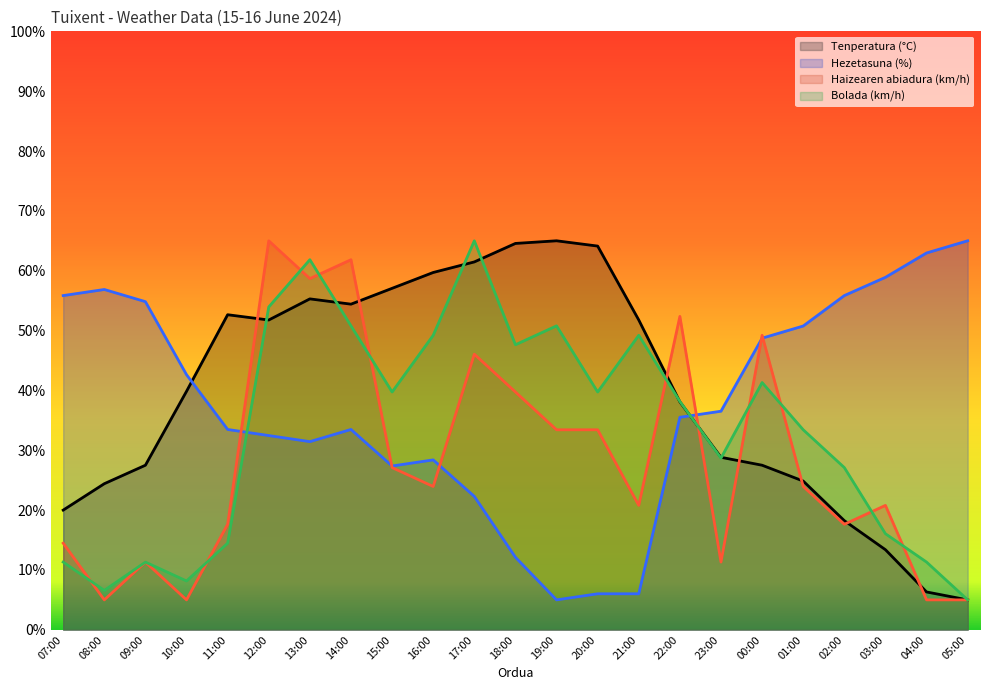

At 01:00, list the series in order from largest to smallest.

Hezetasuna (%), Bolada (km/h), Tenperatura (°C), Haizearen abiadura (km/h)